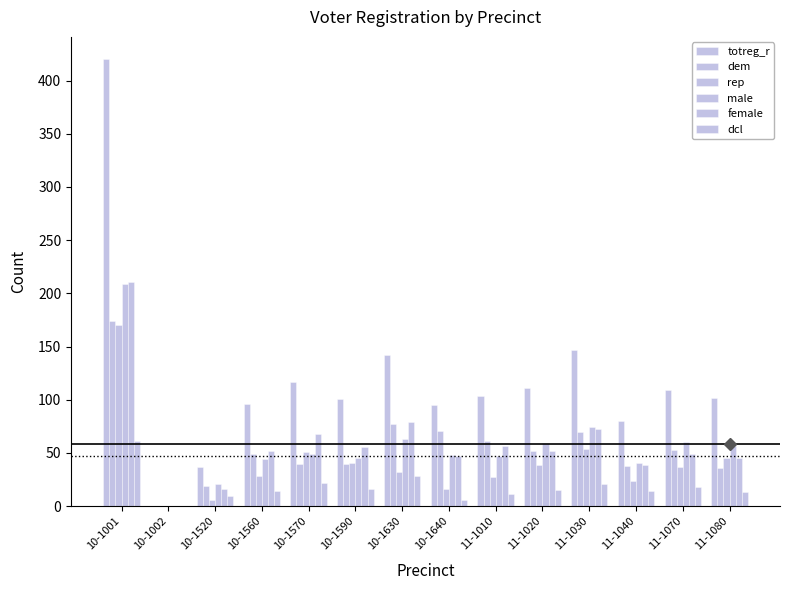

List the series in order of their peak value, lowest first.

dcl, rep, dem, male, female, totreg_r